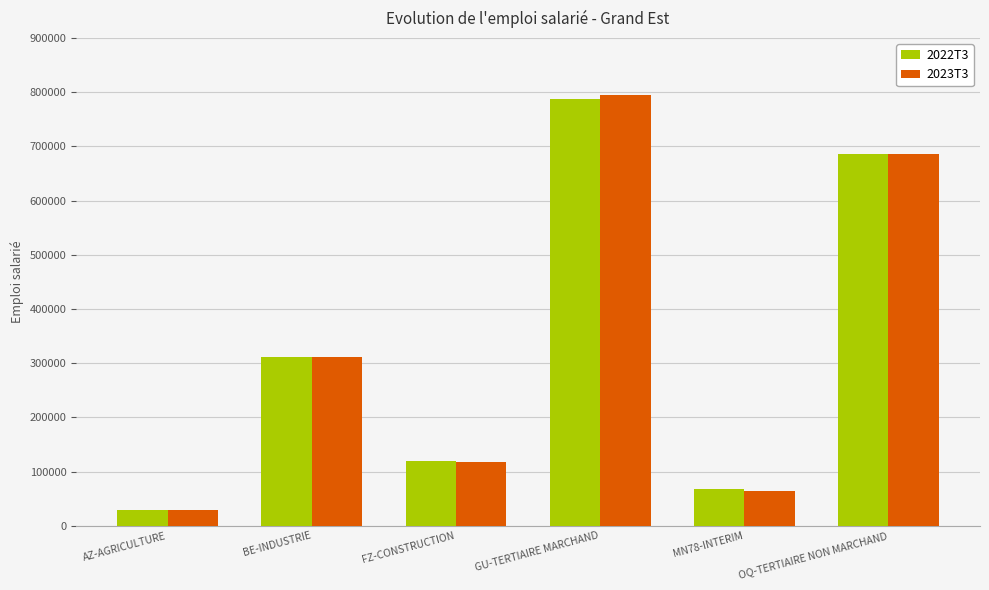

Rank the categories by 2023T3 value from highest to lowest.

GU-TERTIAIRE MARCHAND, OQ-TERTIAIRE NON MARCHAND, BE-INDUSTRIE, FZ-CONSTRUCTION, MN78-INTERIM, AZ-AGRICULTURE